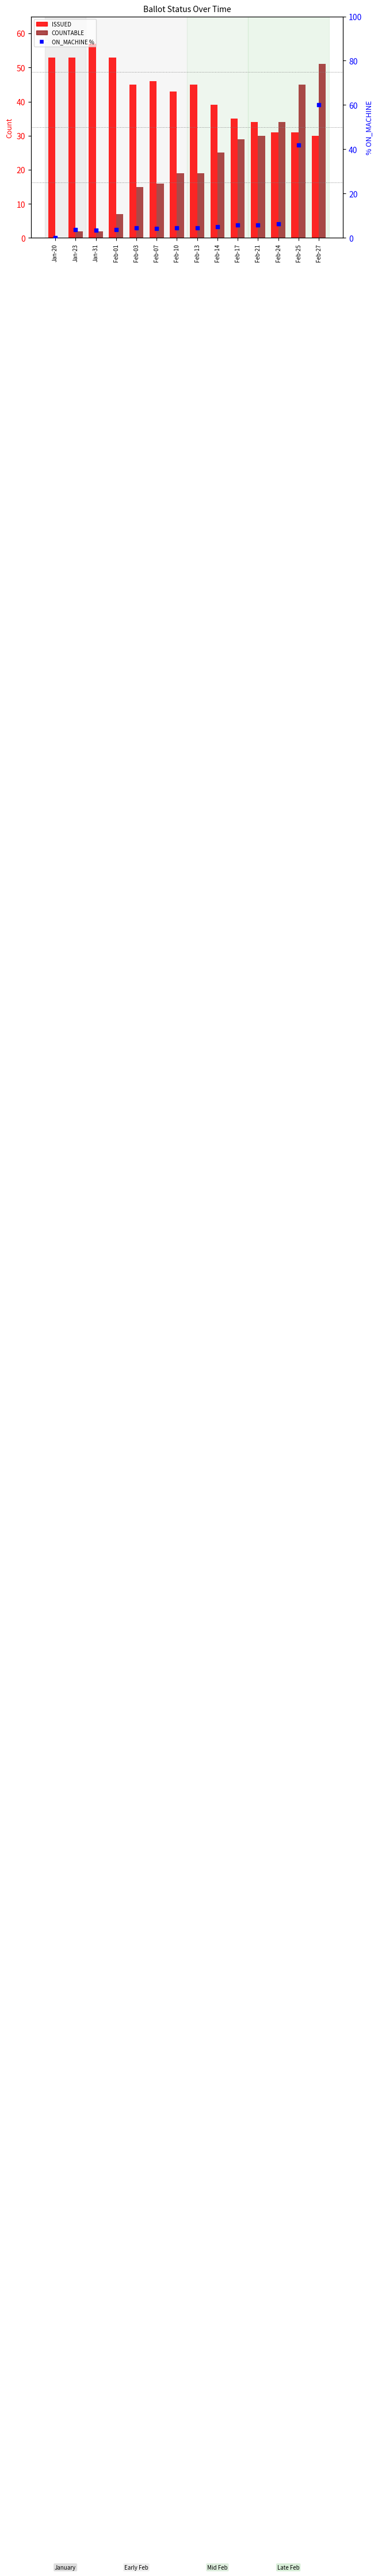

Which series has the widest spread of Y values?

ON_MACHINE % of ISSUED